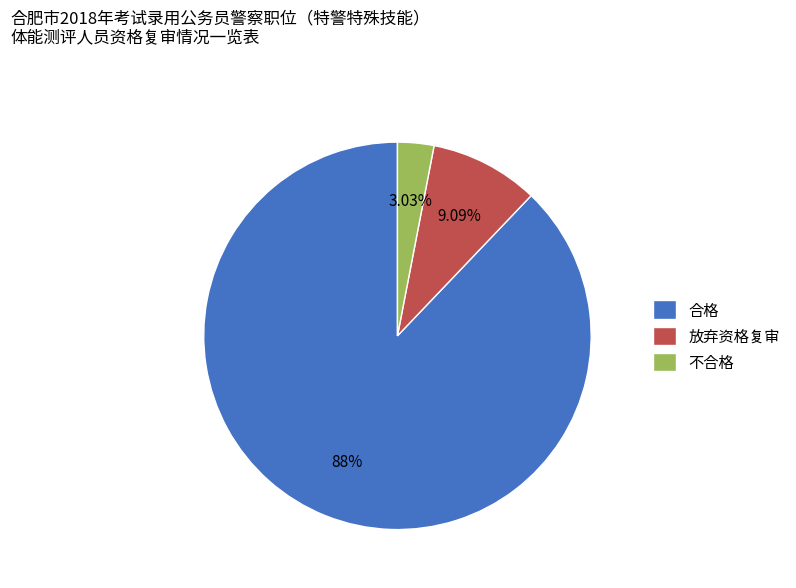

What is the smallest slice in the pie chart?

不合格